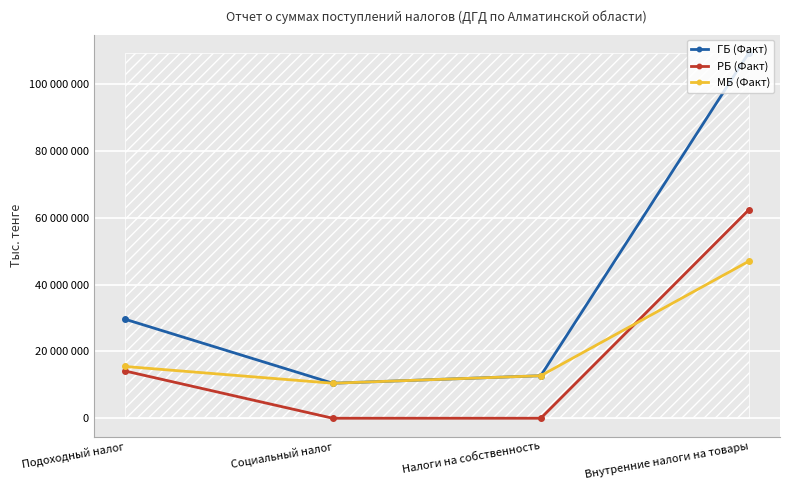

At which label does ГБ (Факт) first exceed 29667423?

Внутренние налоги на товары